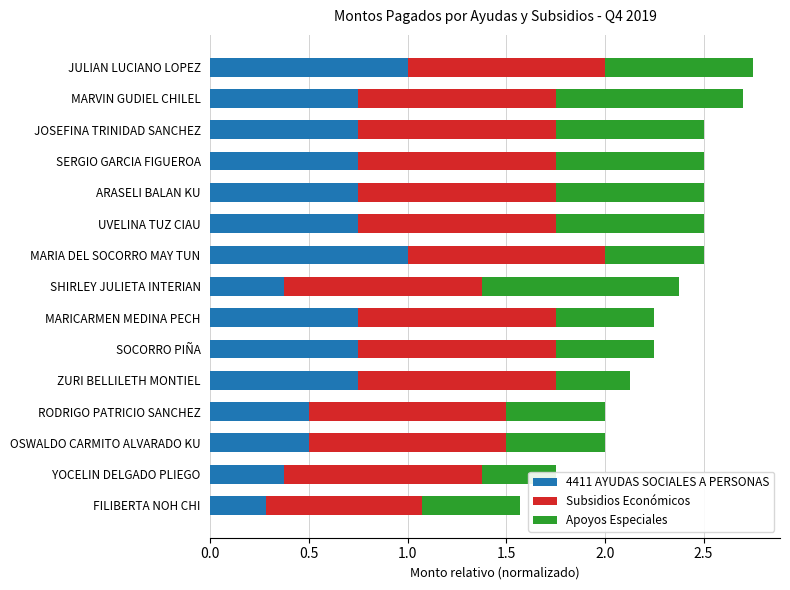

What is the difference between the highest and lowest values at UVELINA TUZ CIAU?

0.2